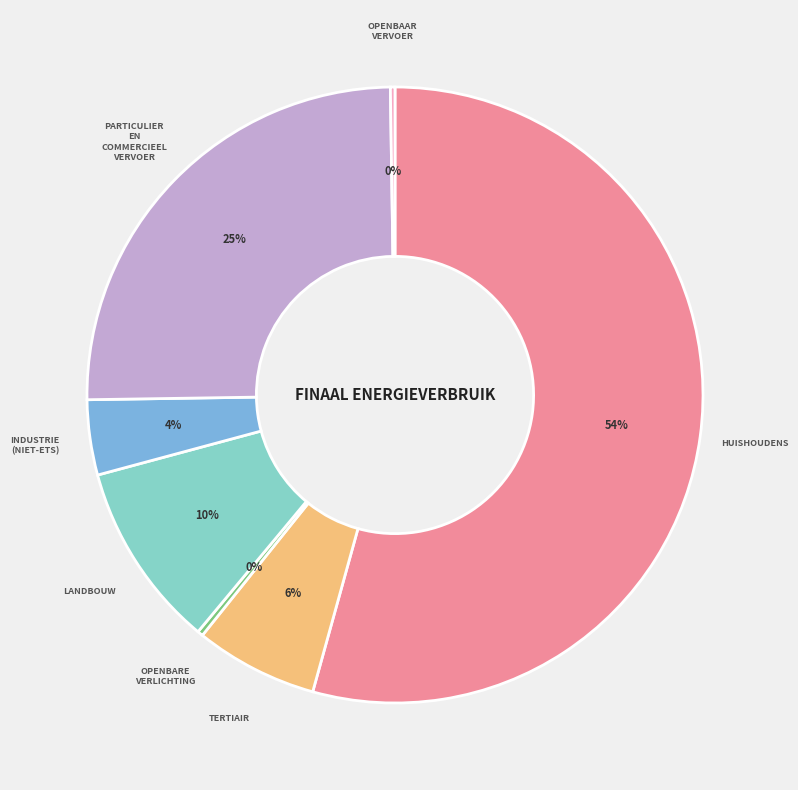

To the nearest percent, what is the average slice percentage?

14%